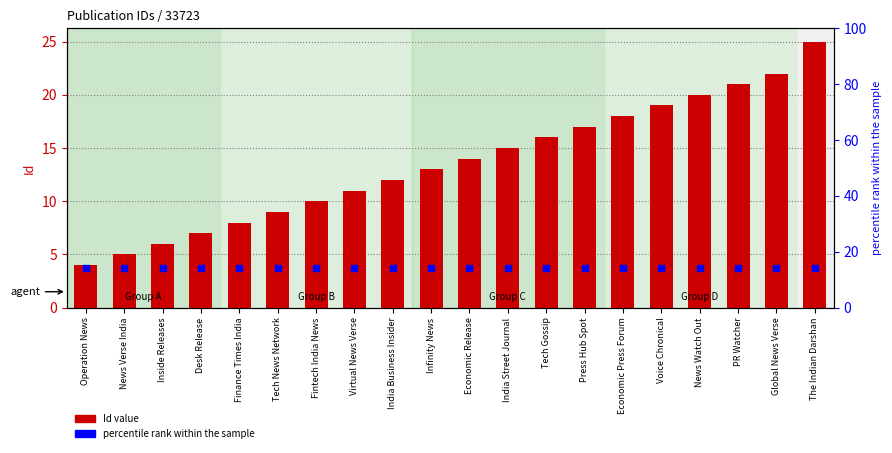

What value does the data have at News Watch Out?

20